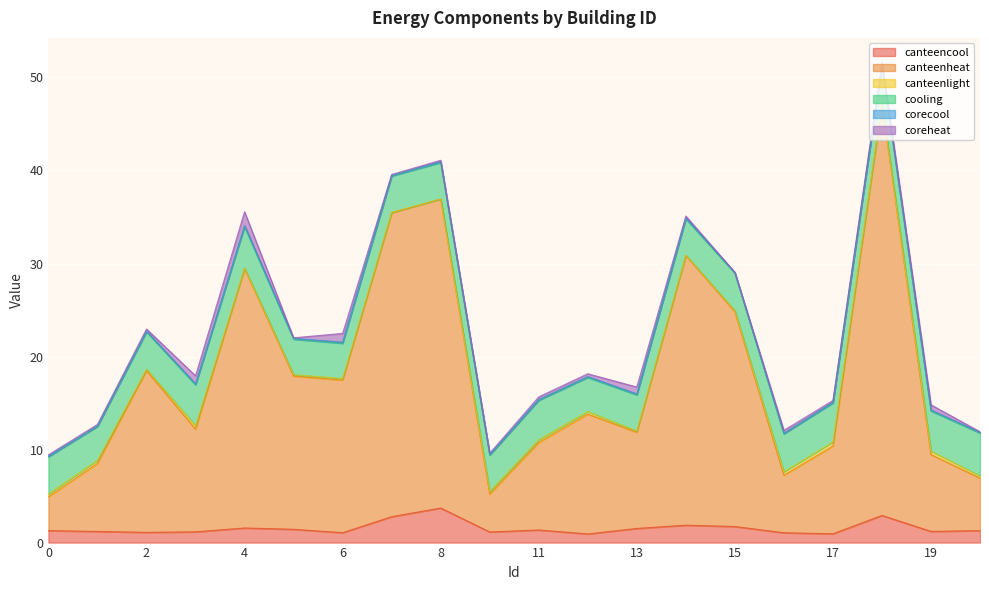

Is the value of canteenlight at 0 greater than the value of cooling at 15?

No